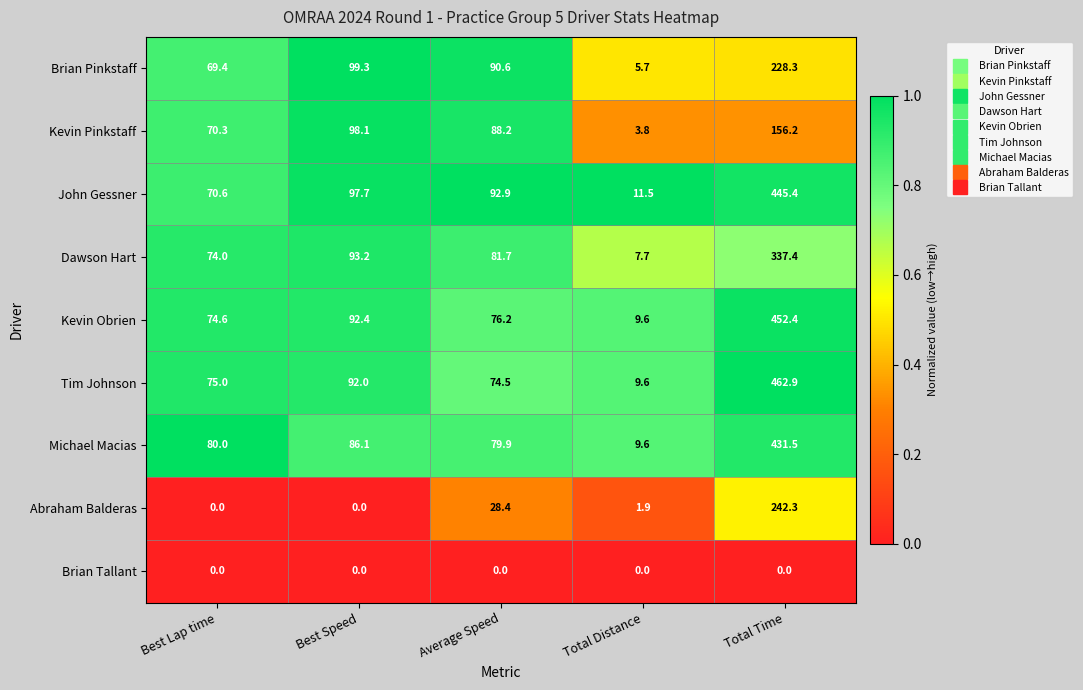

Rank the series at Total Time from lowest to highest value.

Brian Tallant, Kevin Pinkstaff, Brian Pinkstaff, Abraham Balderas, Dawson Hart, Michael Macias, John Gessner, Kevin Obrien, Tim Johnson